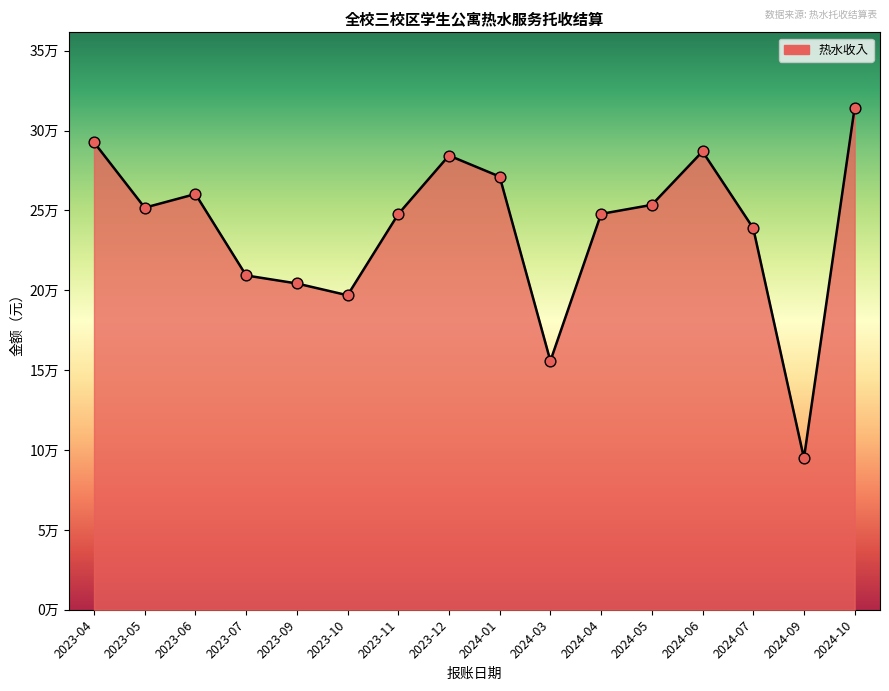

What is the change in value from 2023-11 to 2024-06?

+39215.5